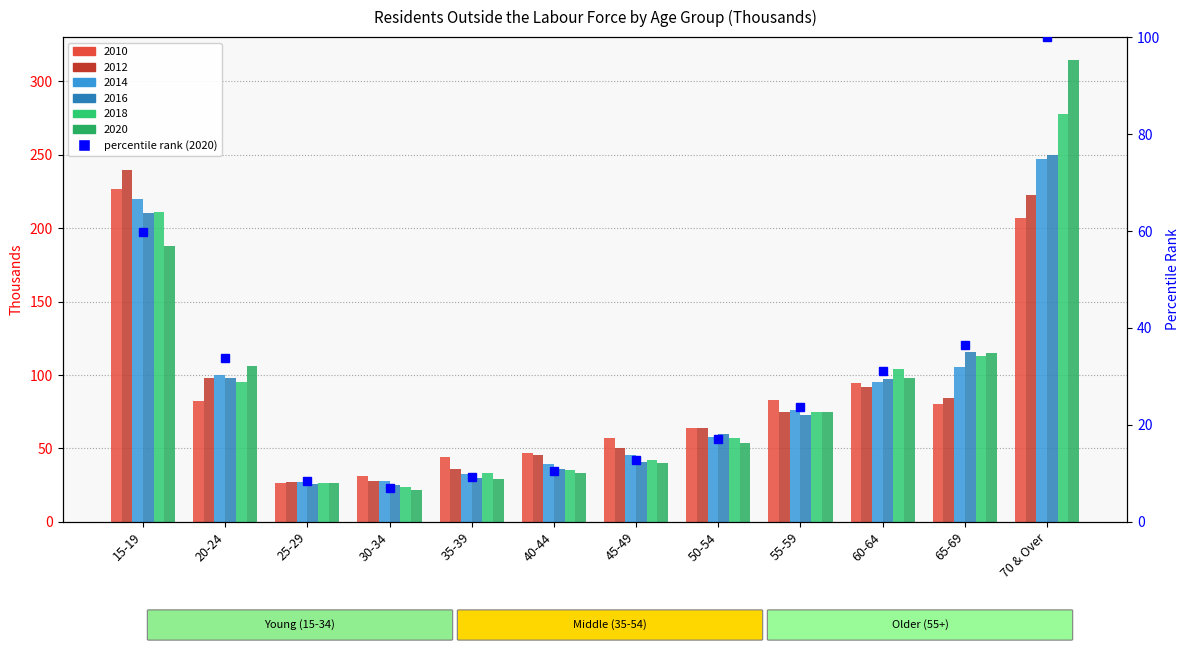

Between 30-34 and 60-64, which is larger?

60-64